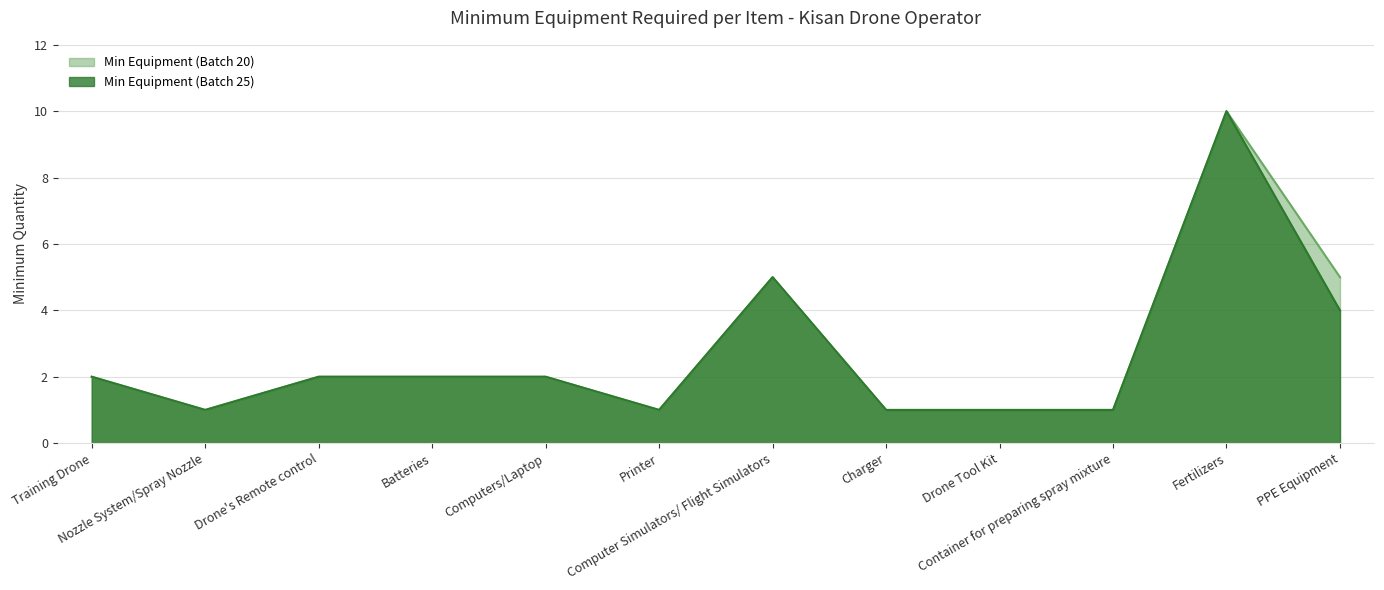

Where is Min Equipment (Batch 20) nearest to the value 5?

Computer Simulators/ Flight Simulators